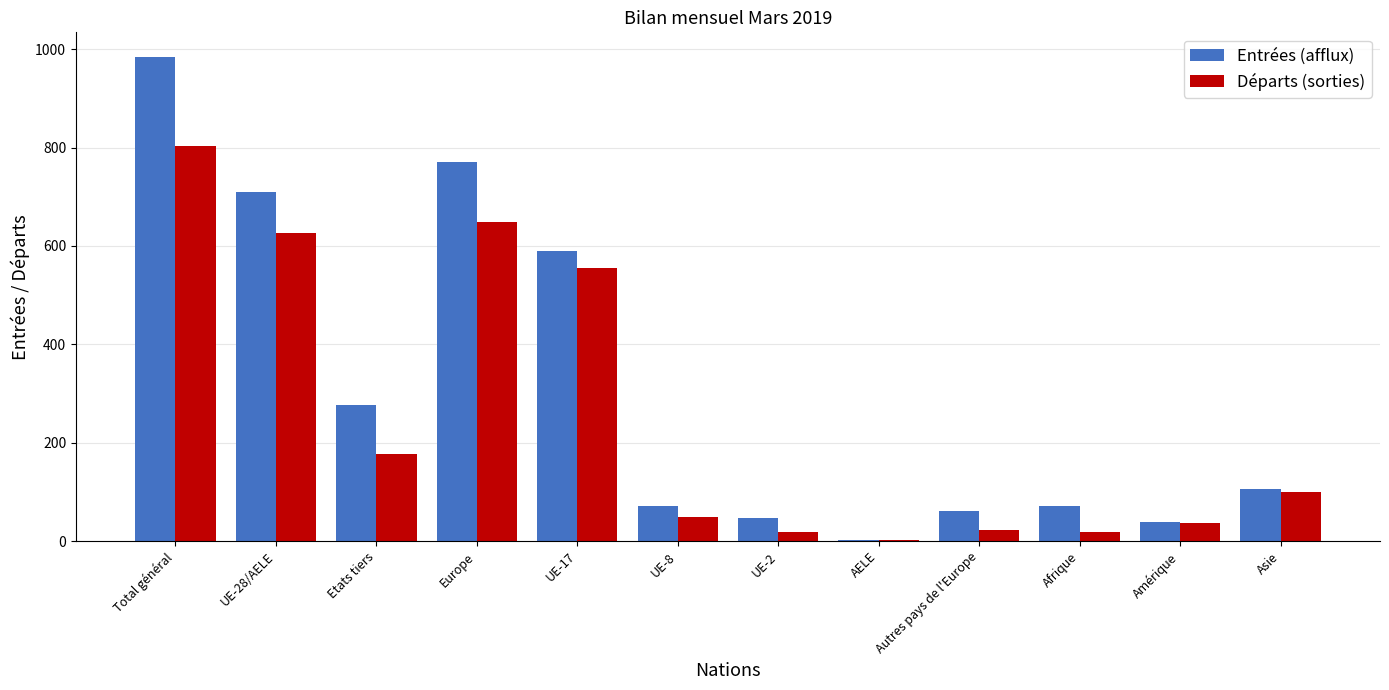

At which label does Départs (sorties) reach its peak?

Total général